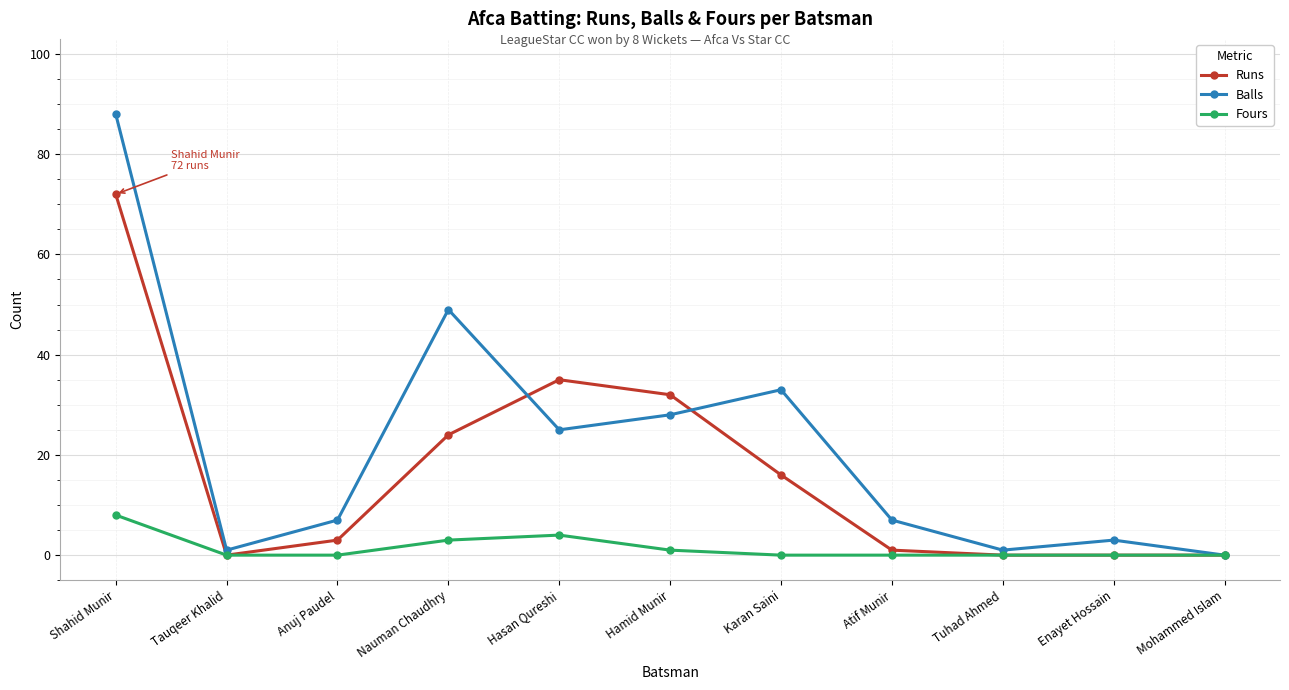

At which label is Runs closest to 36?

Hasan Qureshi